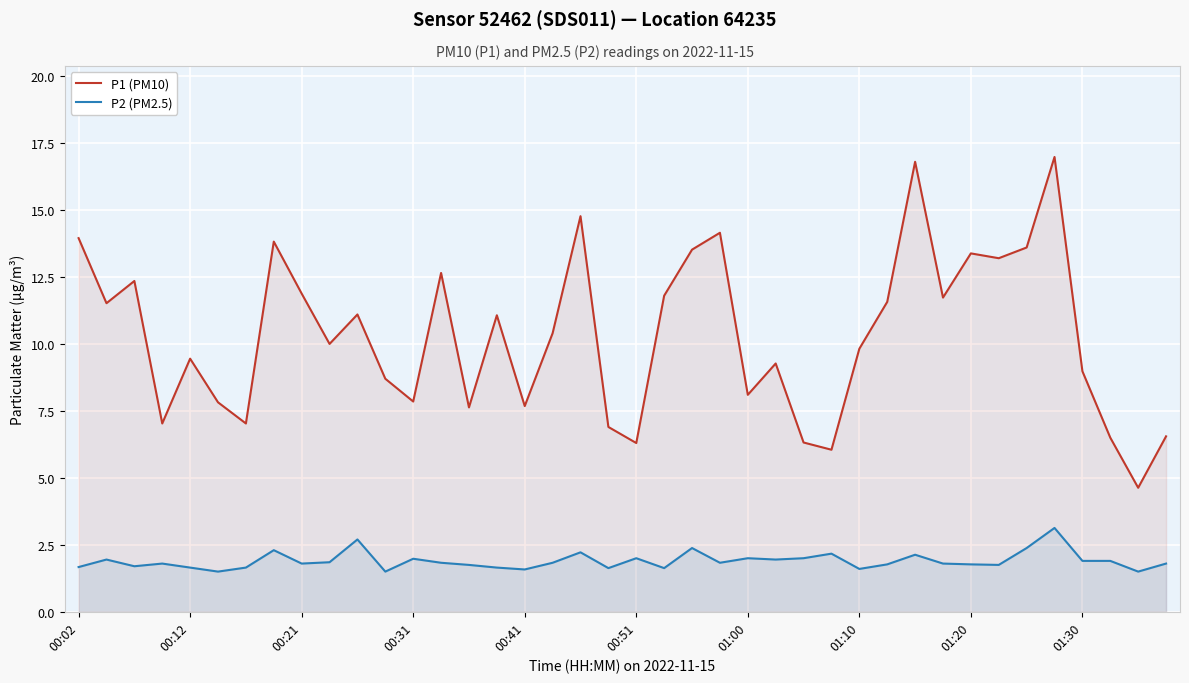

What is the value of the P1 (PM10) point at the 22nd from the left?

11.8